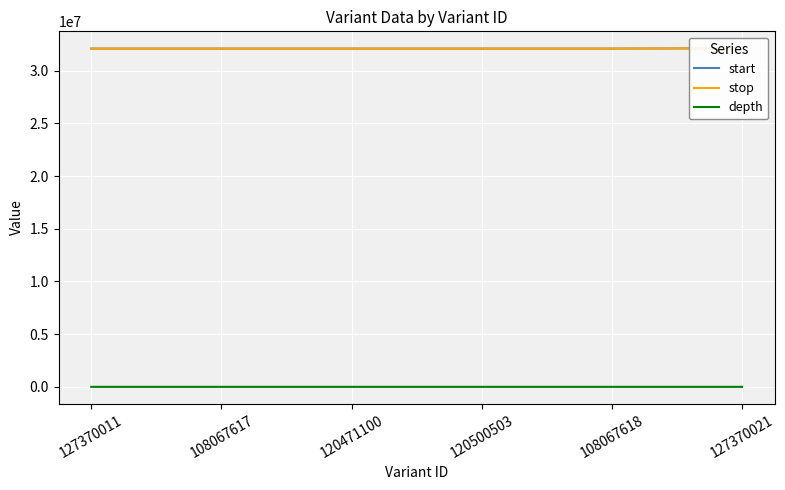

Does the chart display data point markers on the line(s)?

No